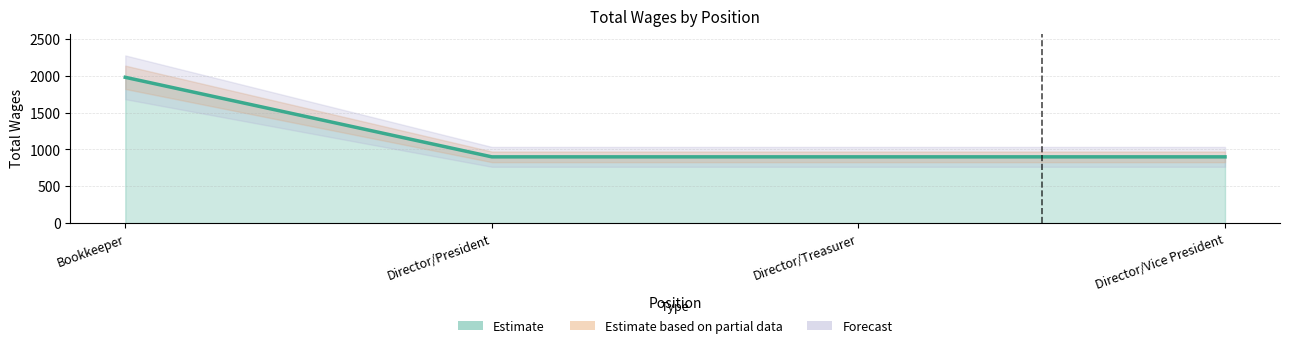

Is it true that the value at Bookkeeper is 1980?

True